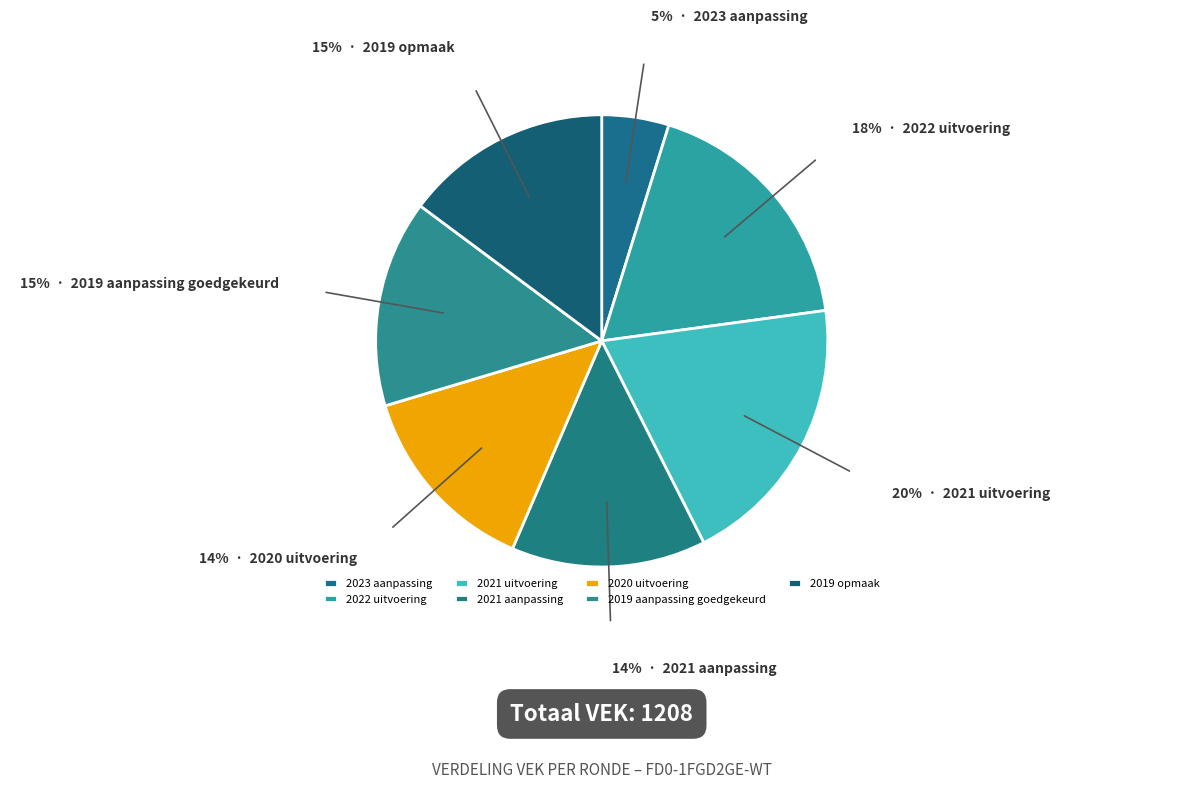

To the nearest percent, what percentage of the pie is 2021 uitvoering?

20%